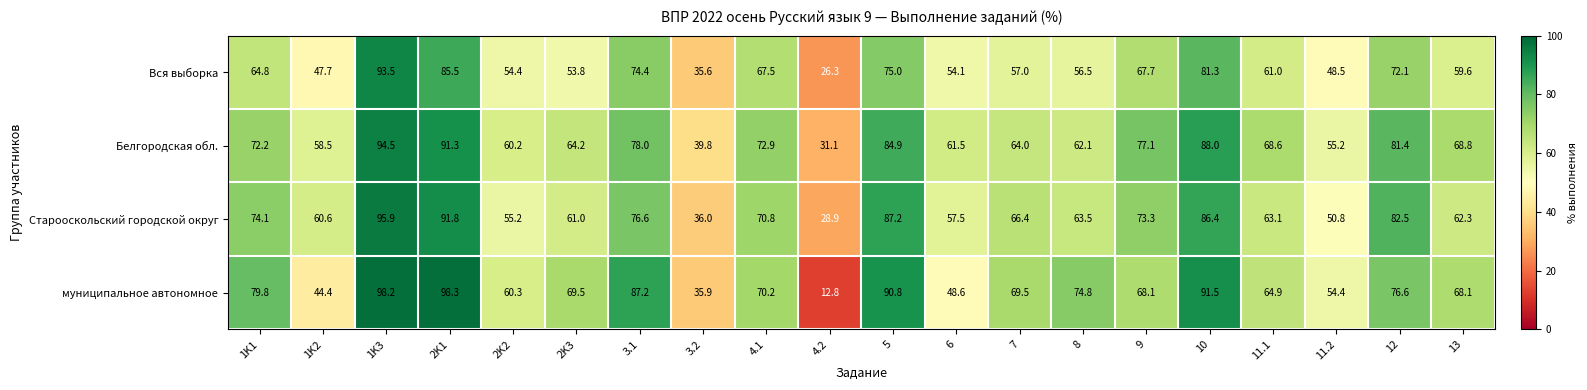

At how many categories does at least one series exceed 42?

18